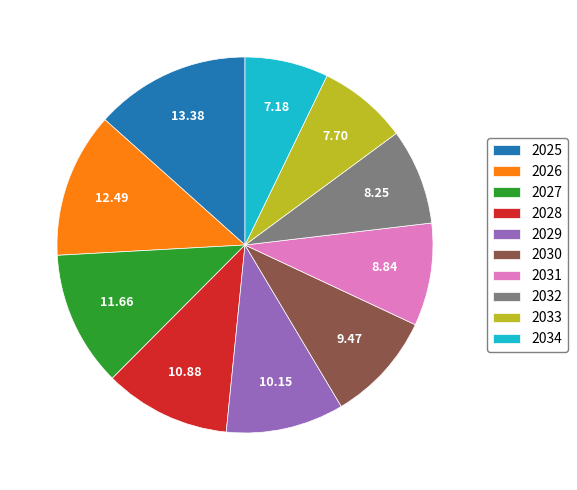

Is it true that 2034 is 1% of the pie?

False